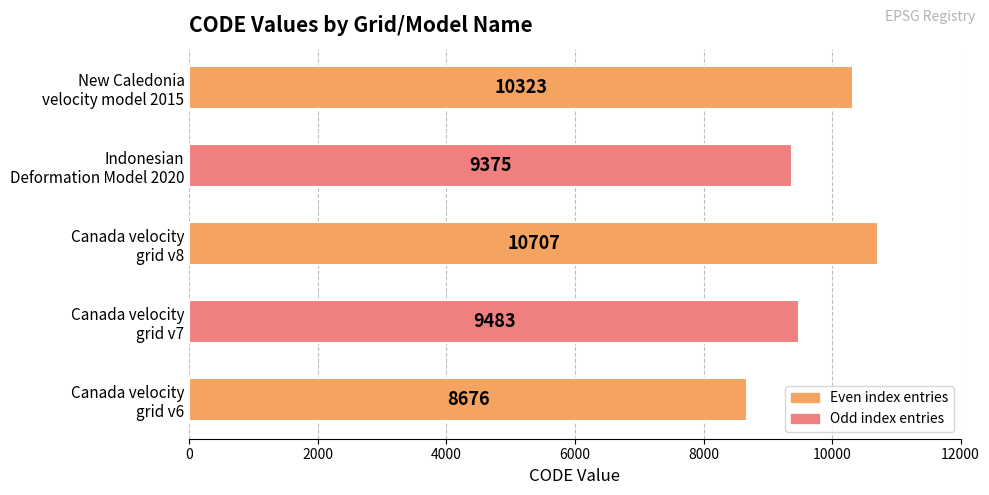

What is the greatest value displayed?

10707